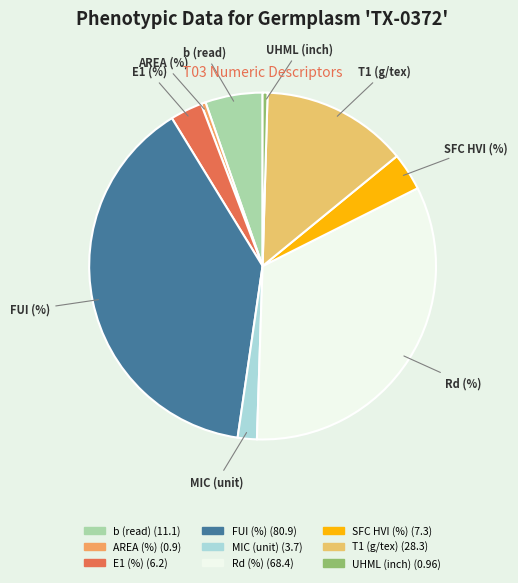

Does MIC (unit) represent more than half of the total?

No